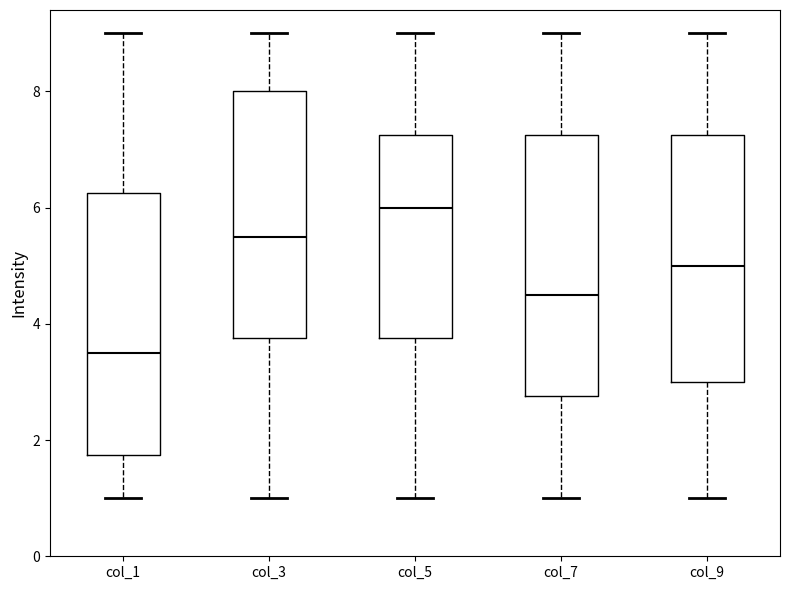

Reading left to right, transcribe this box plot: for each box, give where its median line is, the range the box spans, and where its two whiskers end, as read against the y-axis. The values are not printed on the chart, so give them approximately, as read against the axis.

col_1: median 3.6, box 1.8 to 6.2, whiskers 1.0 to 9.0
col_3: median 5.6, box 3.8 to 8.0, whiskers 1.0 to 9.0
col_5: median 6.0, box 3.8 to 7.2, whiskers 1.0 to 9.0
col_7: median 4.6, box 2.8 to 7.2, whiskers 1.0 to 9.0
col_9: median 5.0, box 3.0 to 7.2, whiskers 1.0 to 9.0